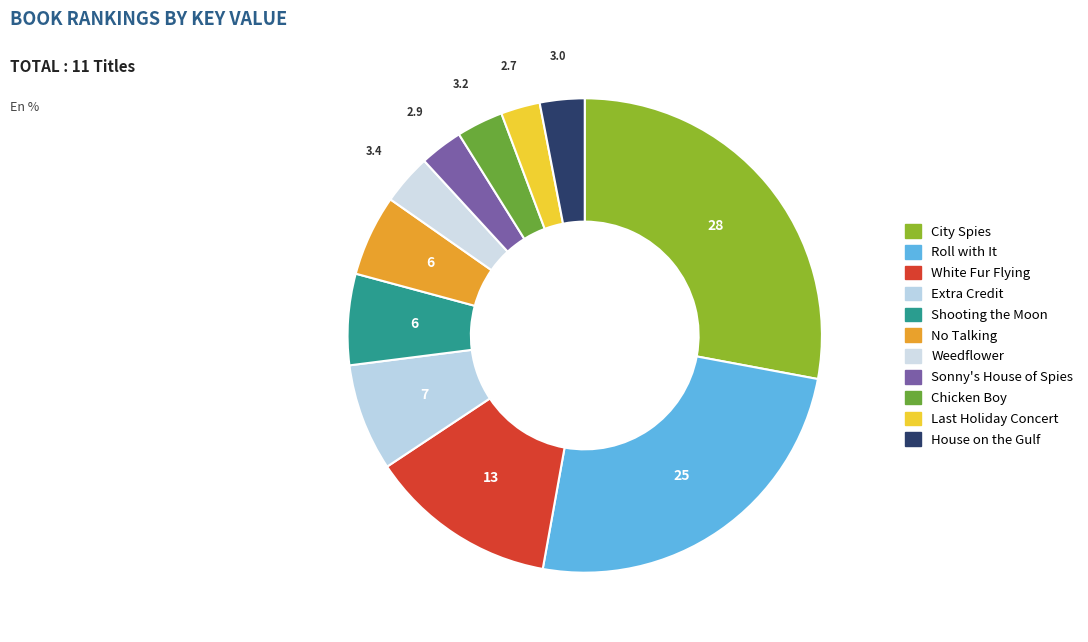

Is there any slice that represents more than half of the pie?

No